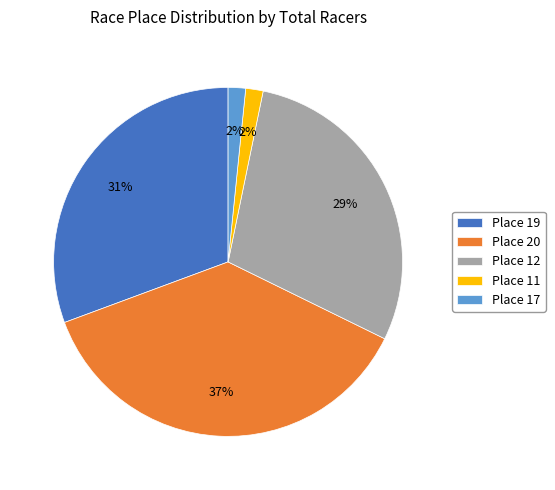

To the nearest percent, what portion does Place 12 represent?

29%